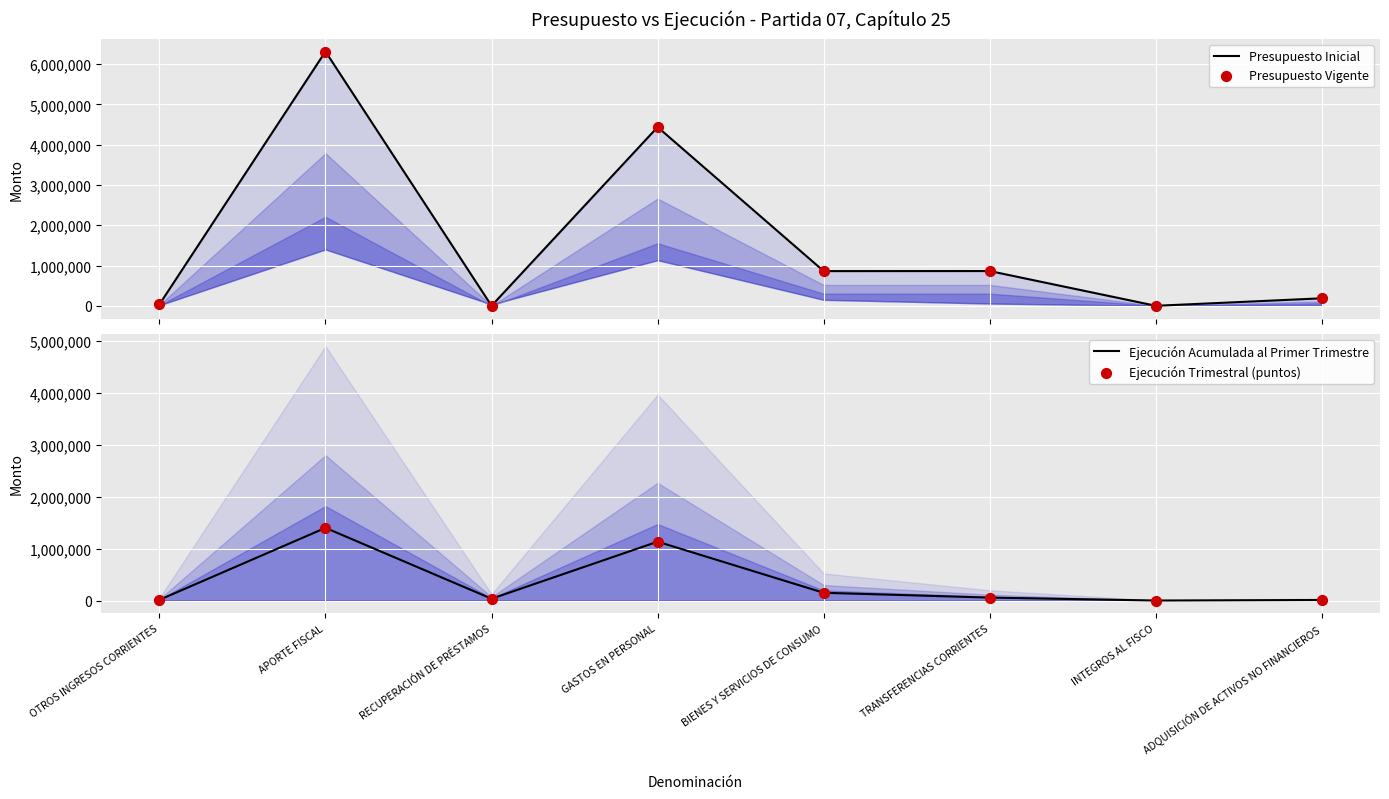

At how many categories does at least one series exceed 2585902?

2